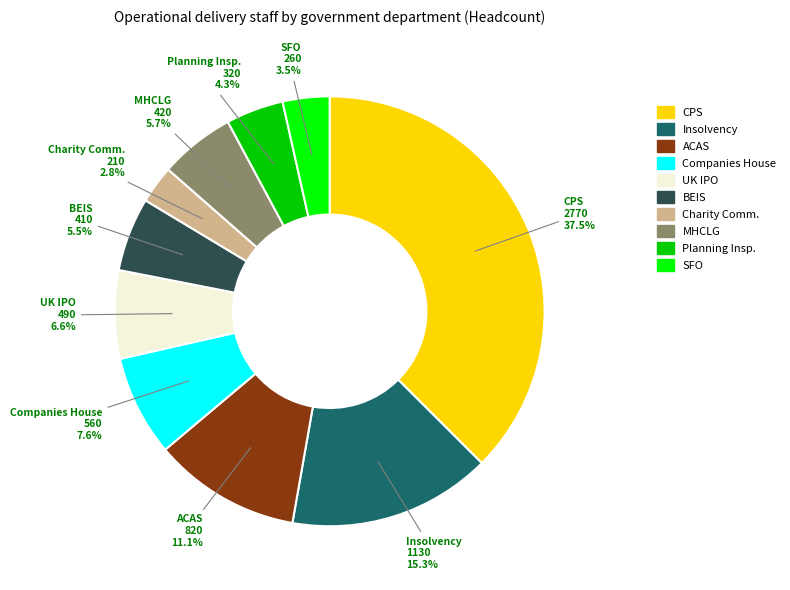

Does any single category account for the majority?

No